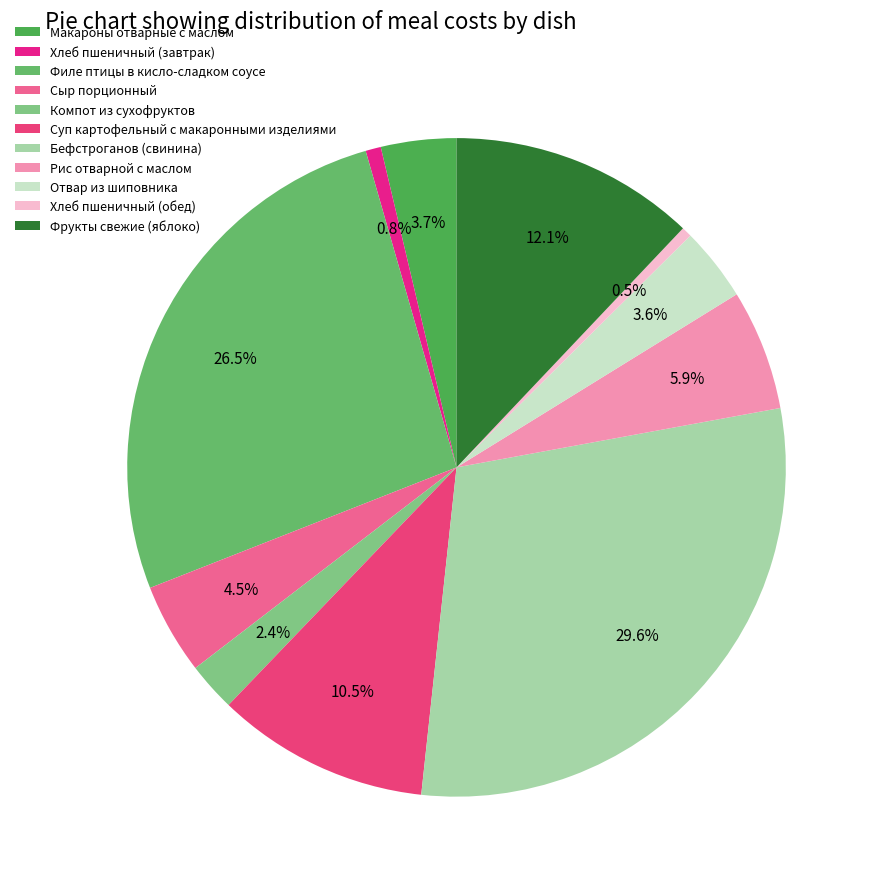

How many segments does this pie chart have?

11